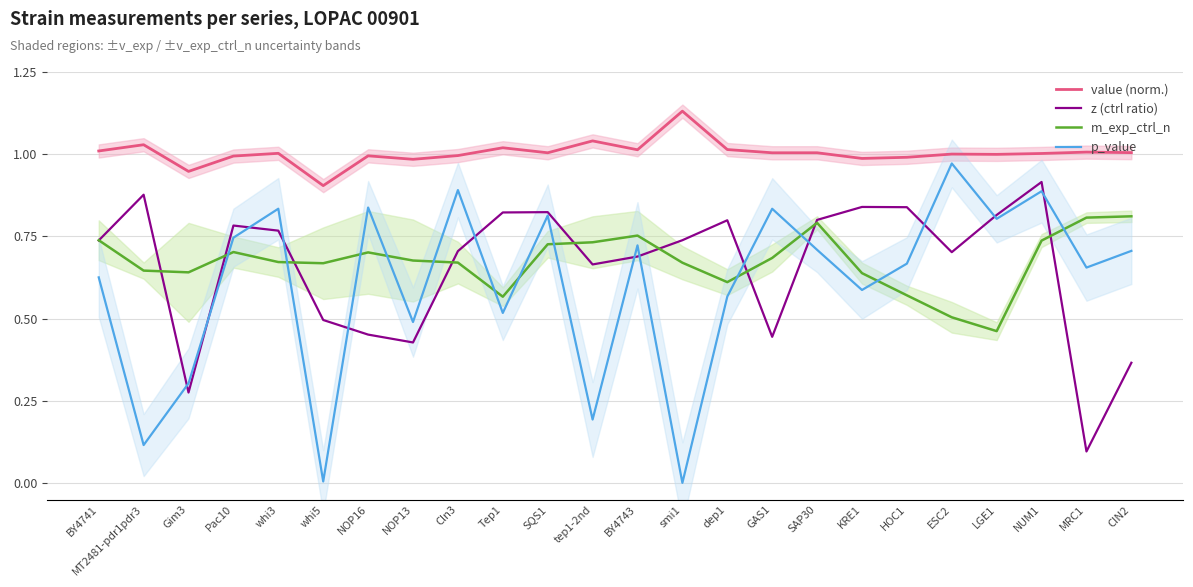

What is the label of the 12th point from the right?

BY4743